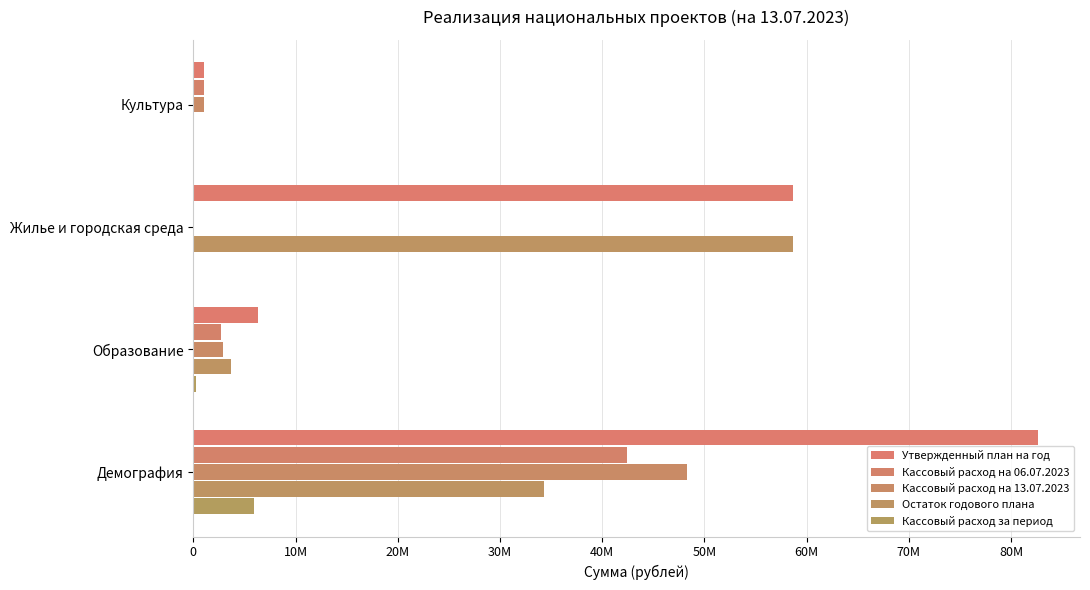

At how many categories does at least one series exceed 30670222?

2